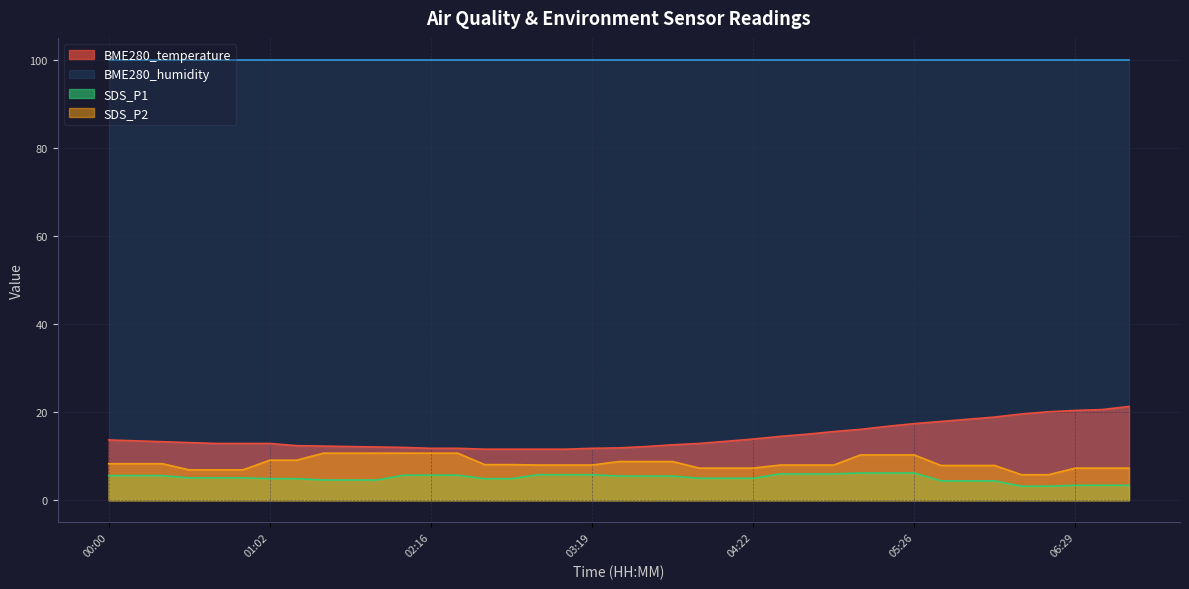

What are all the series names shown in the legend?

BME280_temperature, BME280_humidity, SDS_P1, SDS_P2